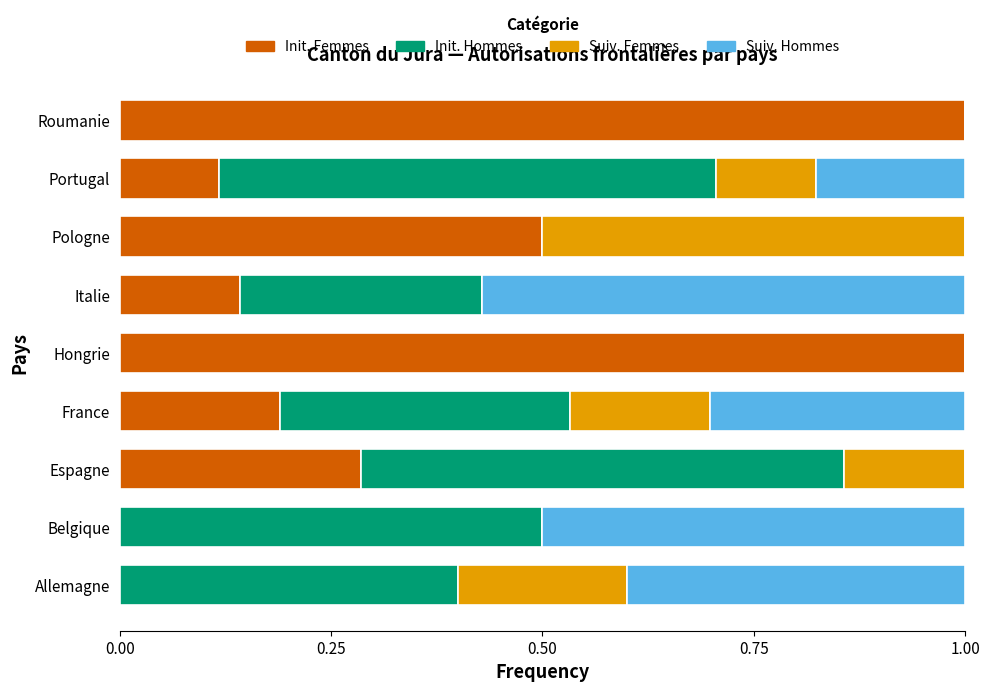

The value of Init. Femmes at Belgique is 0.6. True or false?

False